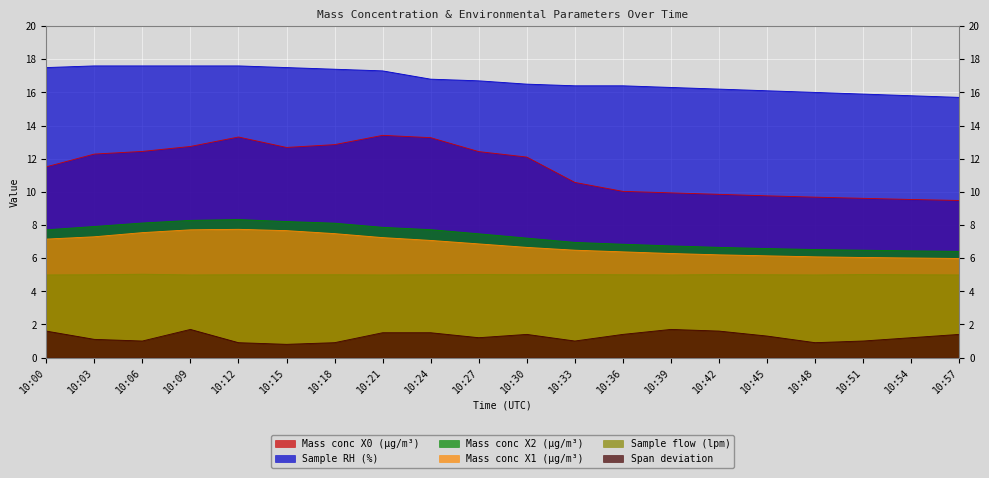

How many values in the Sample flow (lpm) series are below 5?

6